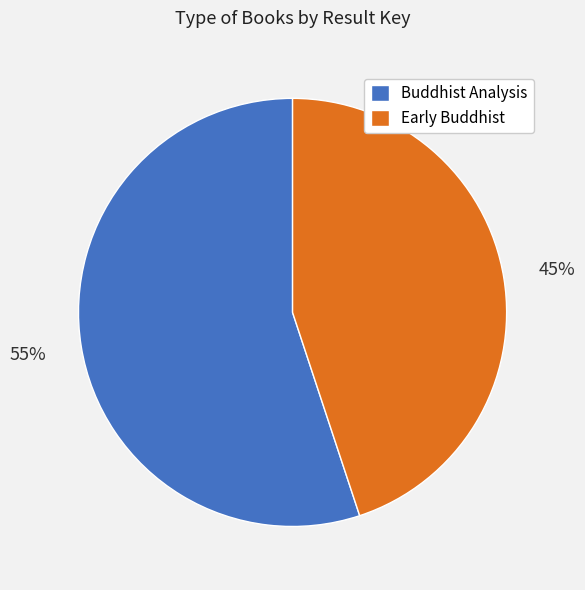

To the nearest percent, what percentage of the pie is Buddhist Analysis?

55%